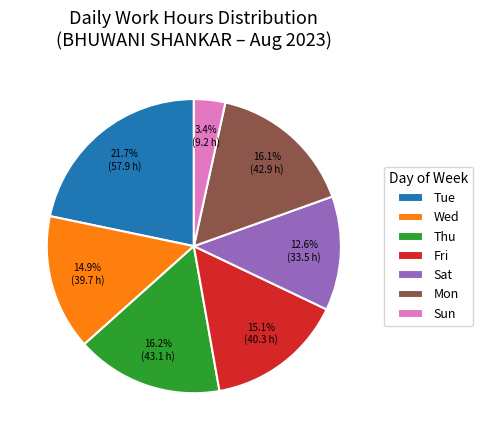

Is there any slice that represents more than half of the pie?

No